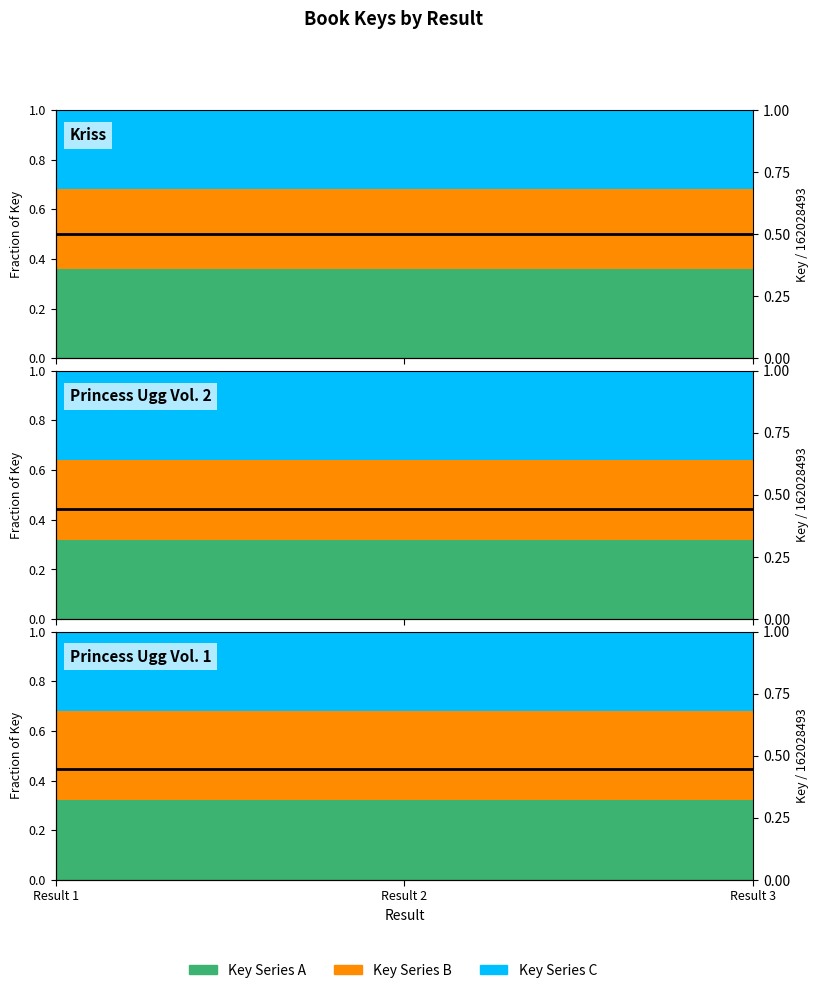

What is the maximum value shown in the chart?

0.5